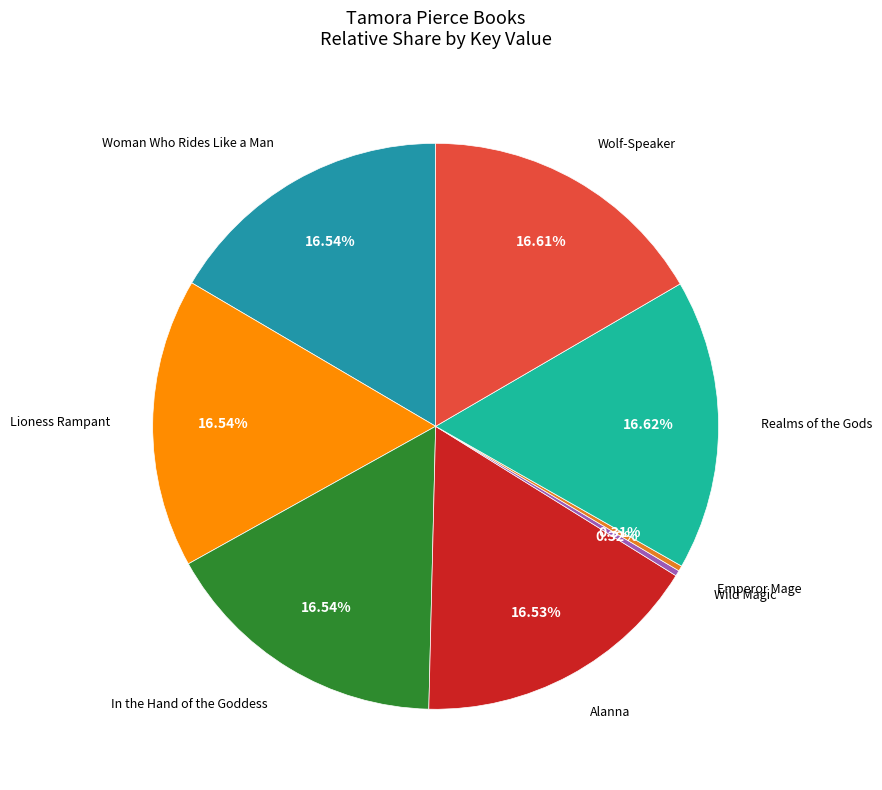

To the nearest percent, what percentage of the pie is Alanna?

17%